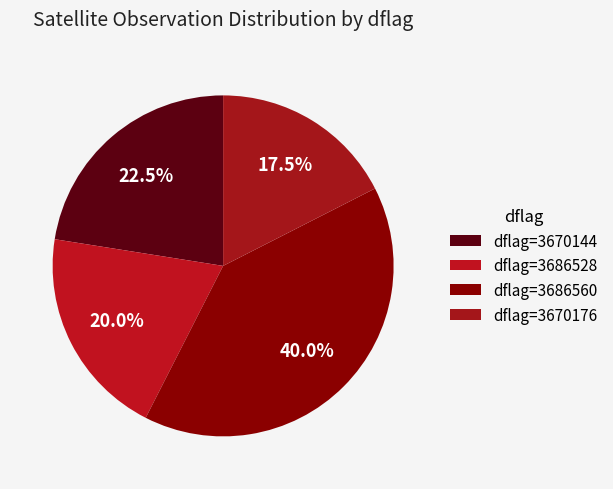

Count the number of slices in the pie.

4